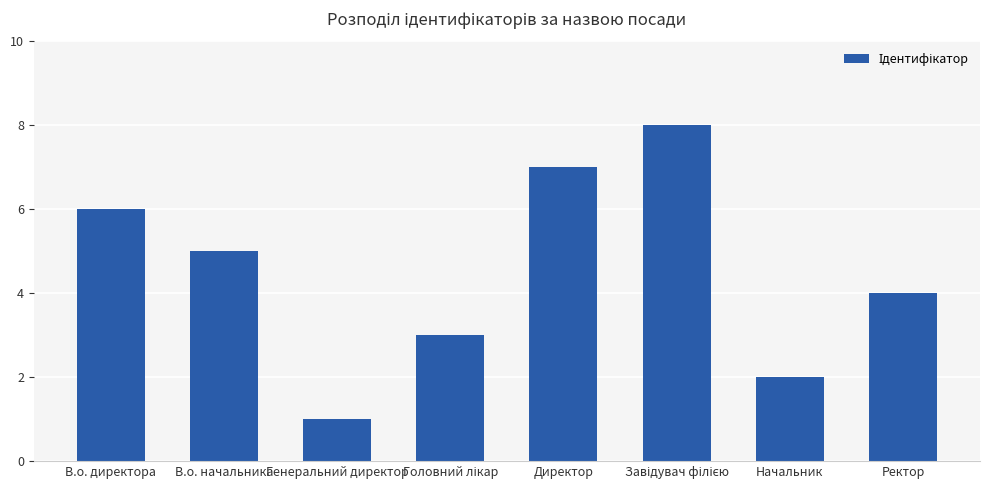

What is the maximum value shown in the chart?

8